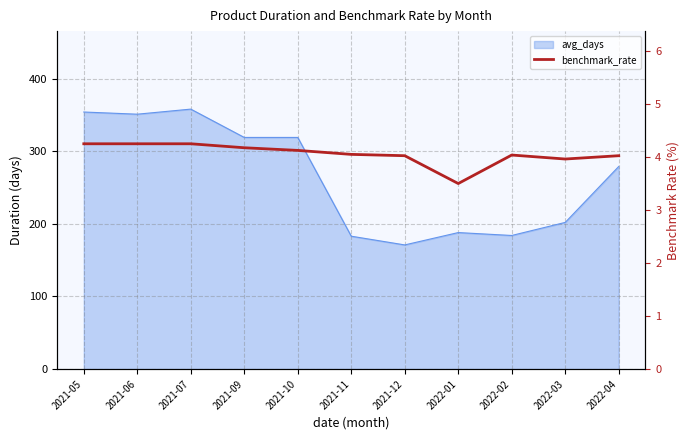

Where is the first local maximum?

2022-02